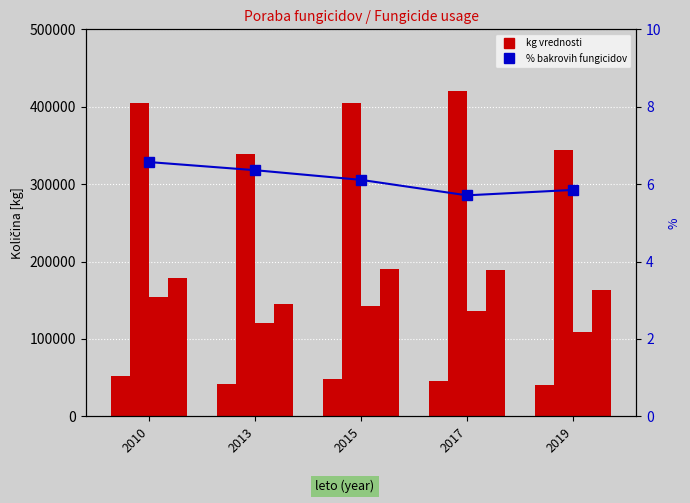

At 2015, list the series in order from smallest to largest.

Anorganski fungicidi (bakrovi) [%], Anorganski fungicidi (bakrovi) [kg], Fungicidi (ditiokarbamati) [kg], Ostali fungicidi [kg], Drugi anorganski fungicidi (žveplo) [kg]